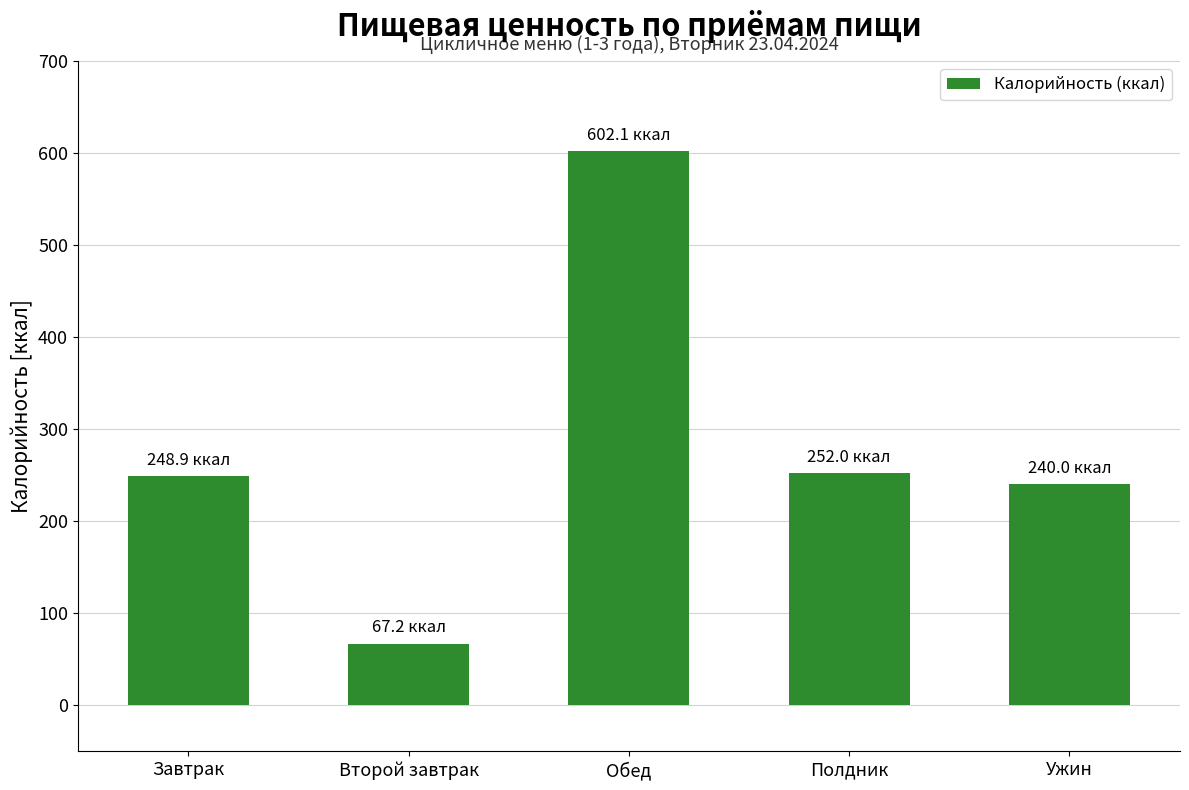

Which has a higher value, Второй завтрак or Обед?

Обед